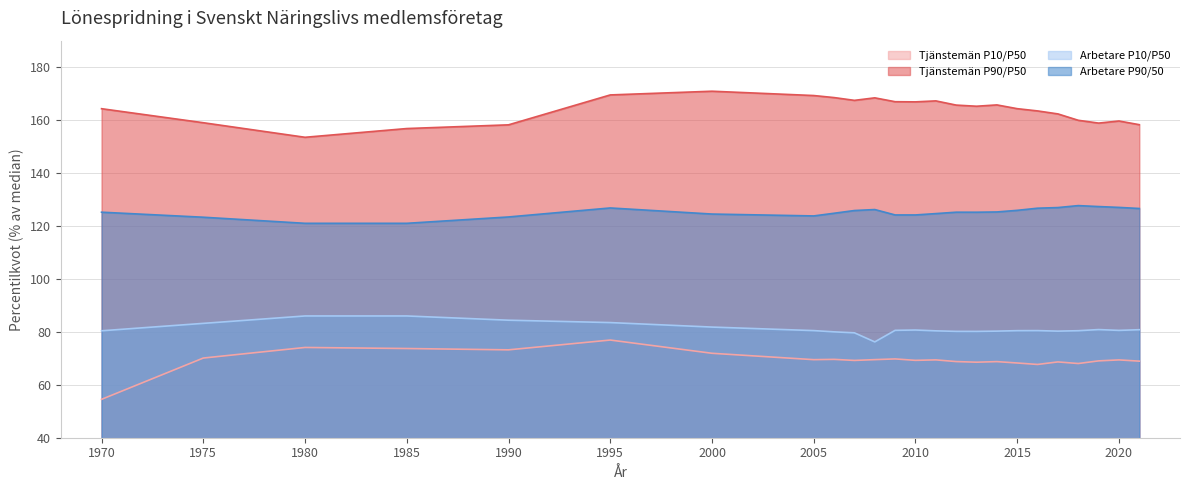

Reading left to right, extract all data points from this chart.

Tjänstemän P10/P50: 54.5	70.1	74.1	73.7	73.2	76.9	71.9	69.5	69.6	69.2	69.5	69.8	69.2	69.4	68.8	68.5	68.8	68.2	67.7	68.6	68.0	69.0	69.4	68.9
Tjänstemän P90/P50: 164.3	159.0	153.5	156.8	158.2	169.5	170.9	169.3	168.5	167.4	168.4	166.9	166.9	167.2	165.7	165.2	165.7	164.3	163.5	162.3	159.9	158.9	159.7	158.3
Arbetare P10/P50: 80.4	83.2	86.0	86.0	84.4	83.5	81.8	80.5	80.0	79.6	76.2	80.6	80.7	80.4	80.2	80.2	80.3	80.5	80.5	80.3	80.4	80.9	80.5	80.8
Arbetare P90/50: 125.2	123.3	121.0	121.0	123.4	126.8	124.5	123.8	124.8	125.8	126.2	124.2	124.2	124.7	125.2	125.2	125.3	125.9	126.7	127.0	127.7	127.3	127.0	126.6